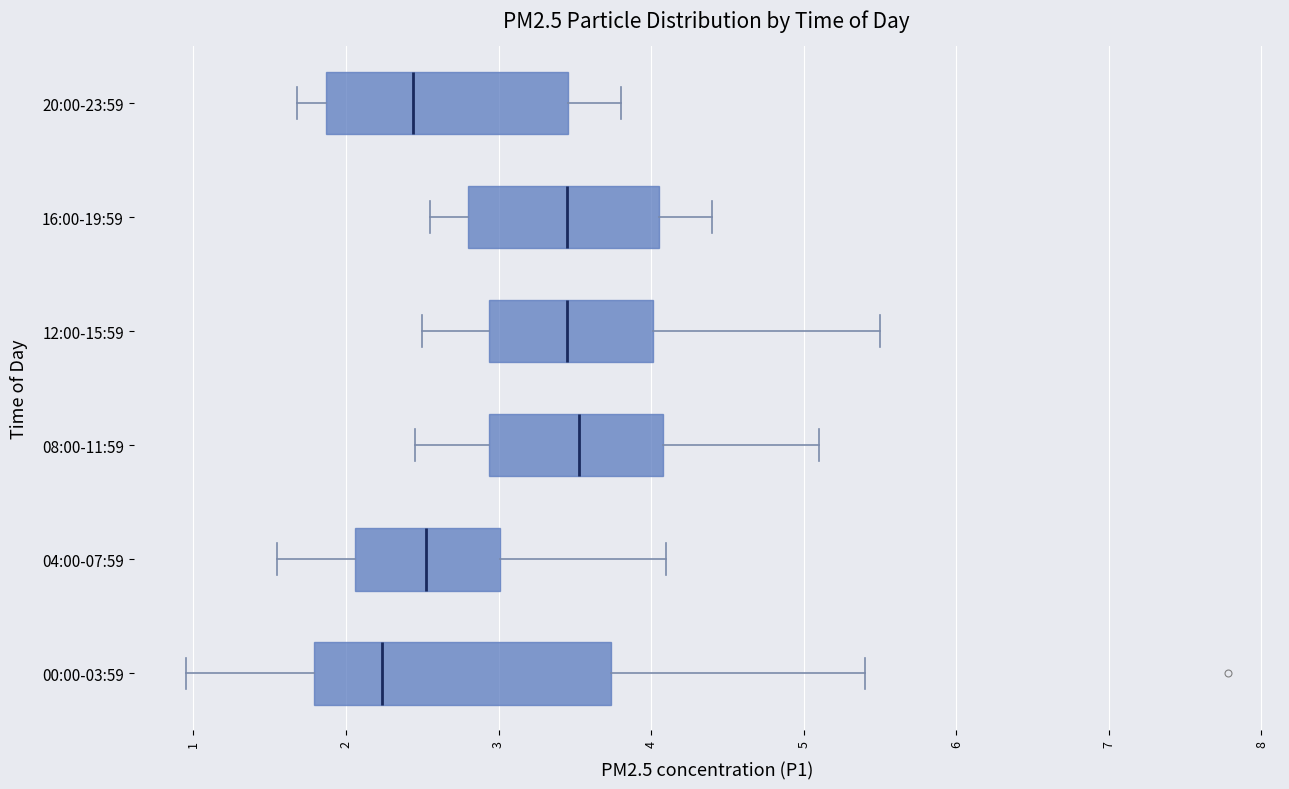

Reading bottom to top, read every box against the x-axis: the position of its median line, the range the box covers, and the ends of its whiskers. The values are not printed on the chart, so give them approximately, as read against the axis.

00:00-03:59: median 2.2, box 1.8 to 3.7, whiskers 1.0 to 5.4
04:00-07:59: median 2.5, box 2.1 to 3.0, whiskers 1.6 to 4.1
08:00-11:59: median 3.5, box 2.9 to 4.1, whiskers 2.5 to 5.1
12:00-15:59: median 3.5, box 2.9 to 4.0, whiskers 2.5 to 5.5
16:00-19:59: median 3.5, box 2.8 to 4.1, whiskers 2.6 to 4.4
20:00-23:59: median 2.4, box 1.9 to 3.5, whiskers 1.7 to 3.8